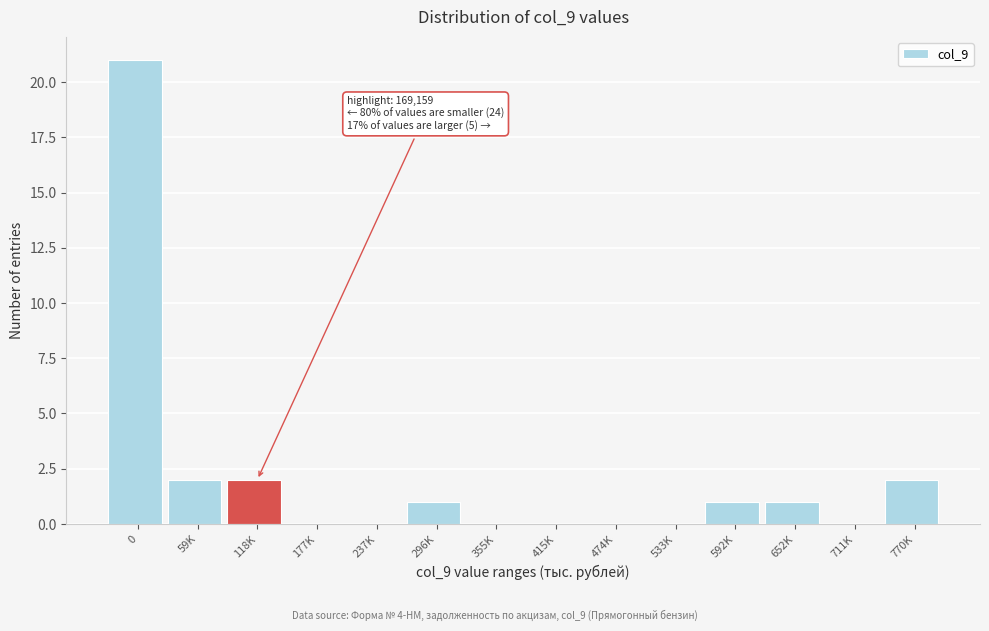

Reading left to right, list all the values displayed in this chart.

0=21	59K=2	118K=2	177K=0	237K=0	296K=1	355K=0	415K=0	474K=0	533K=0	592K=1	652K=1	711K=0	770K=2